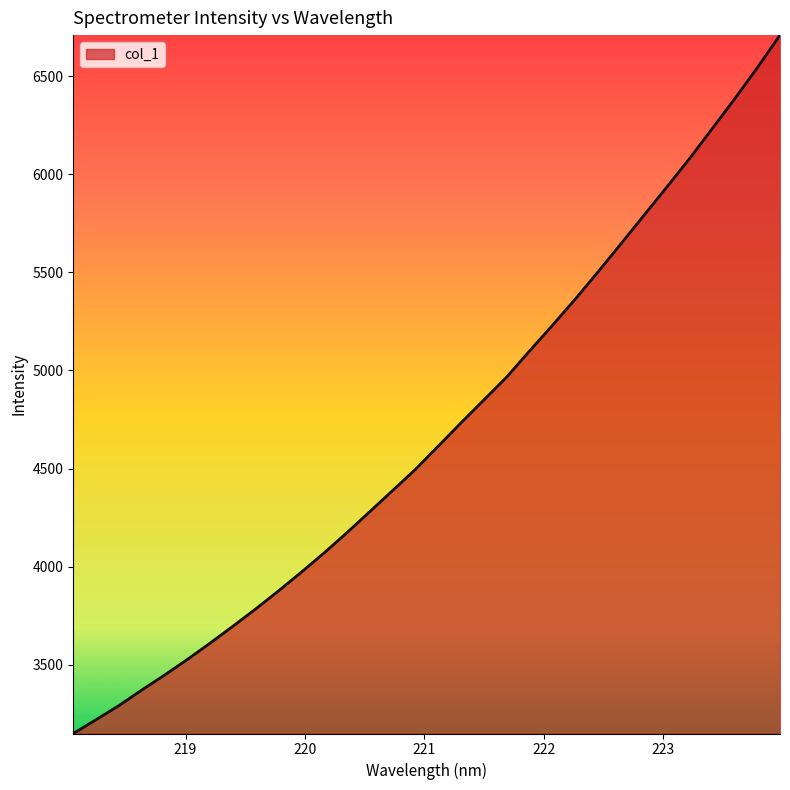

Count the number of values greater than 4614.

16